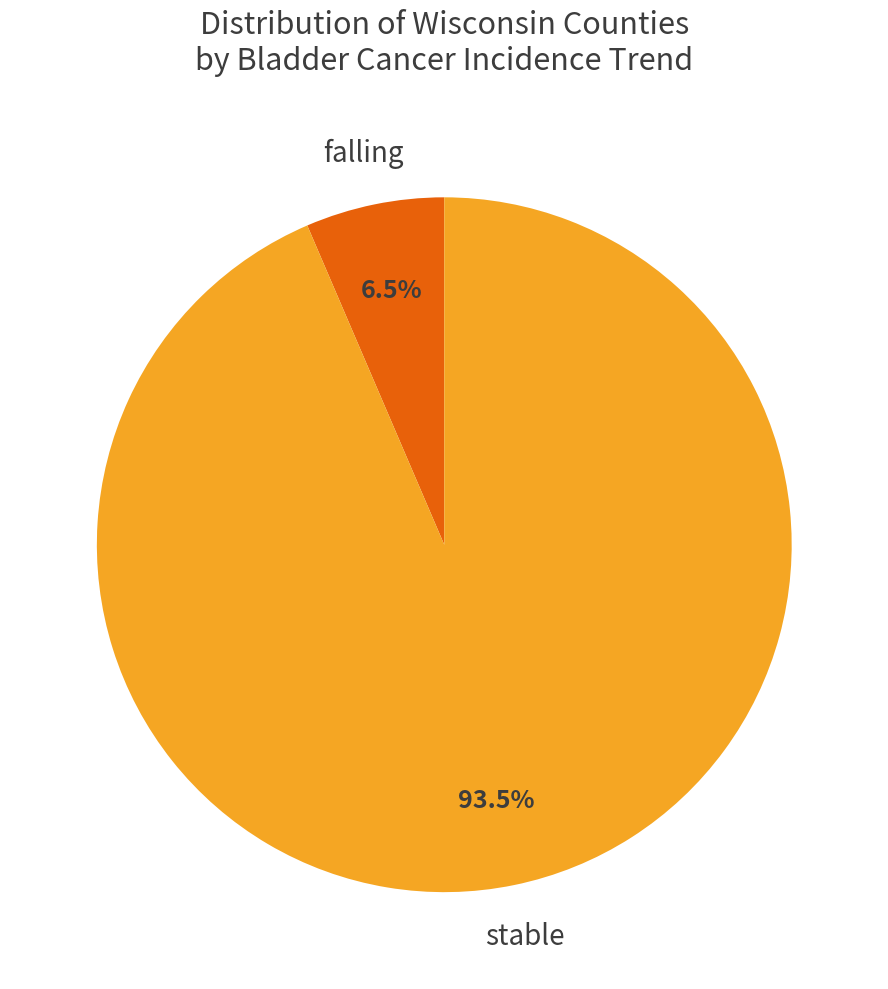

To the nearest percent, what is the average slice percentage?

50%